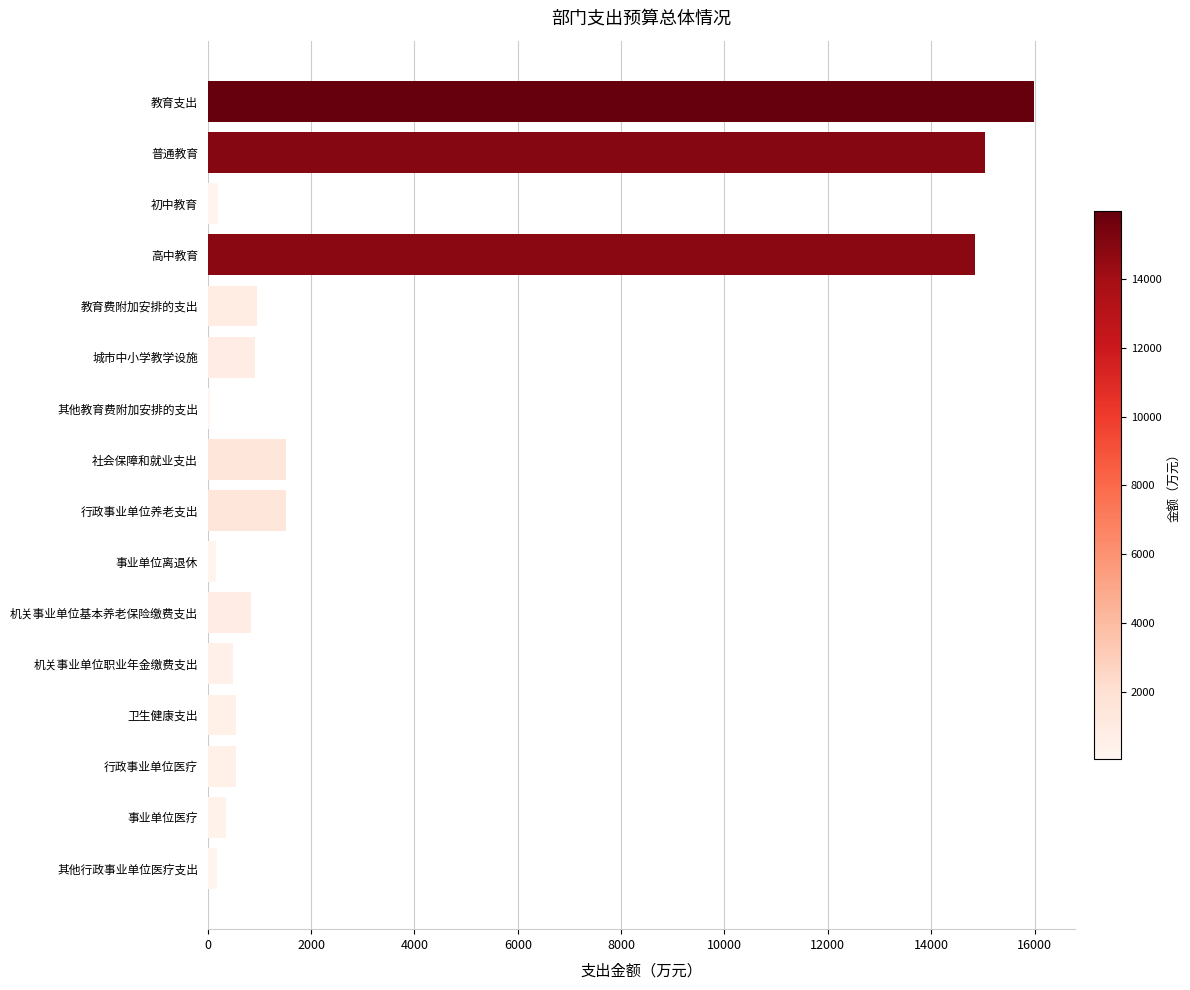

At which category does the chart reach its peak across all series?

教育支出